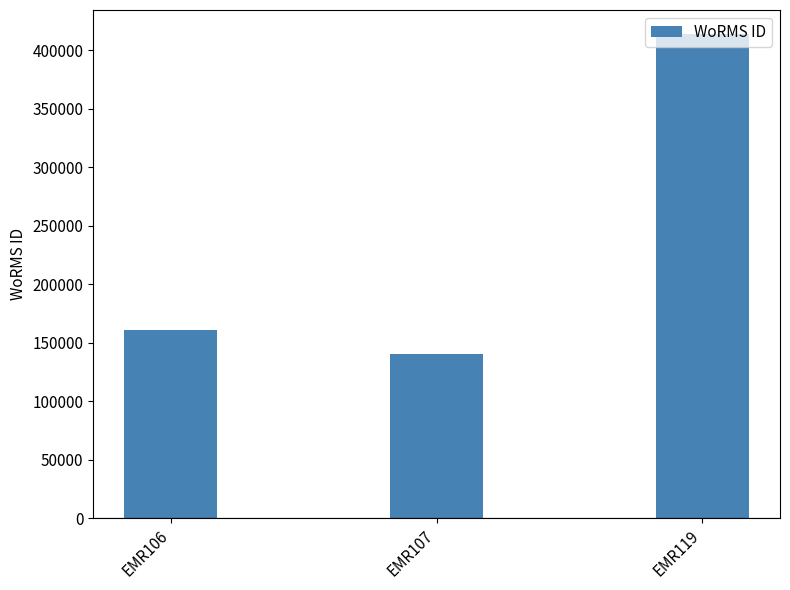

Reading left to right, list all the values displayed in this chart.

160539	140735	413641